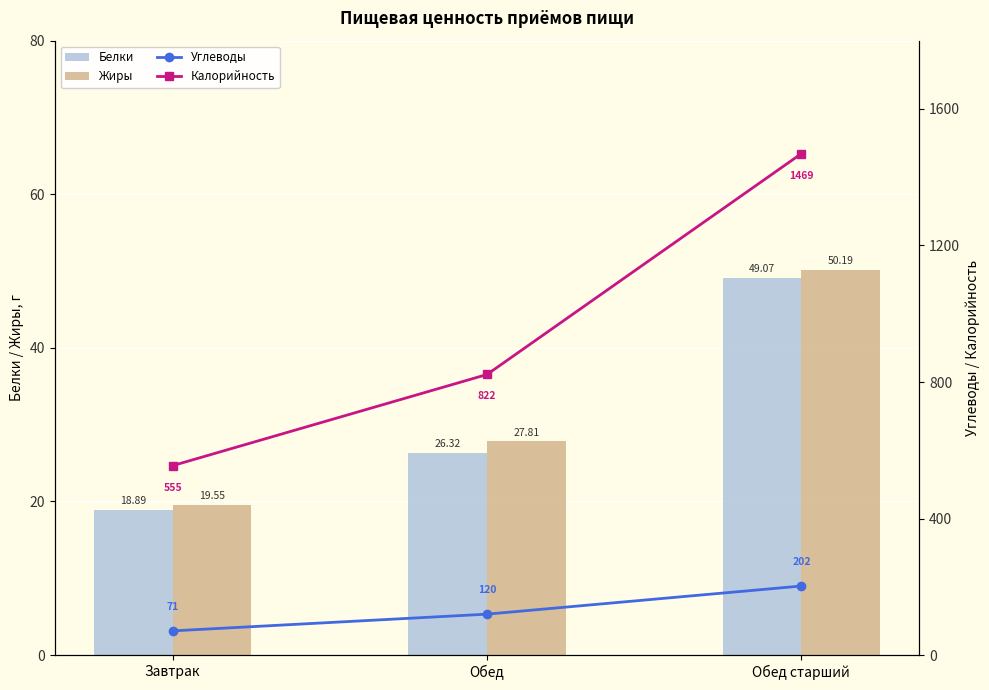

List the labels in order of Углеводы value, largest first.

Обед старший, Обед, Завтрак